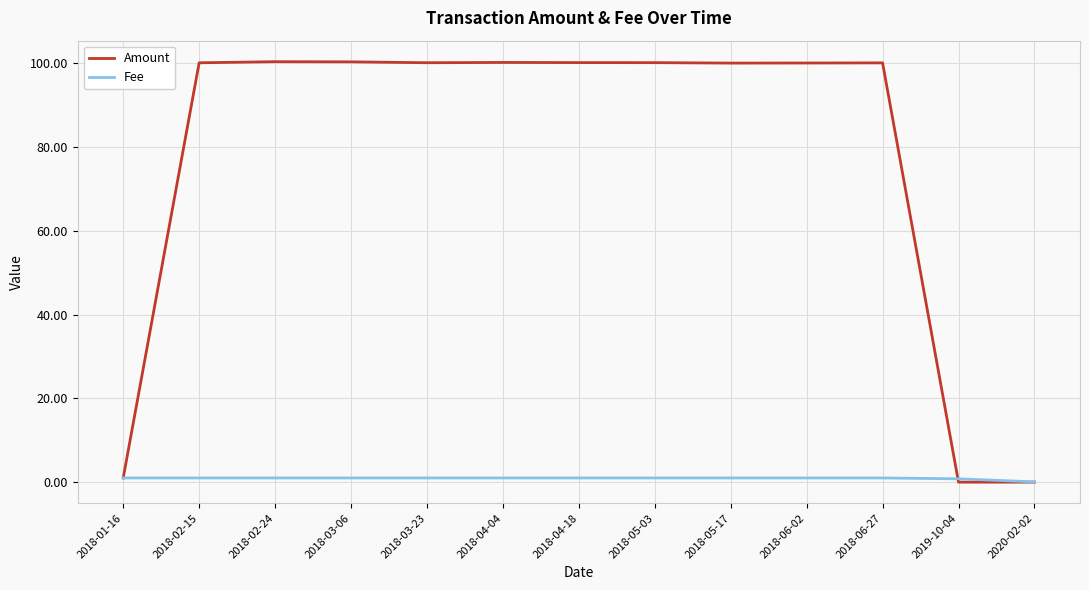

Which series has the largest range (max minus min)?

Amount